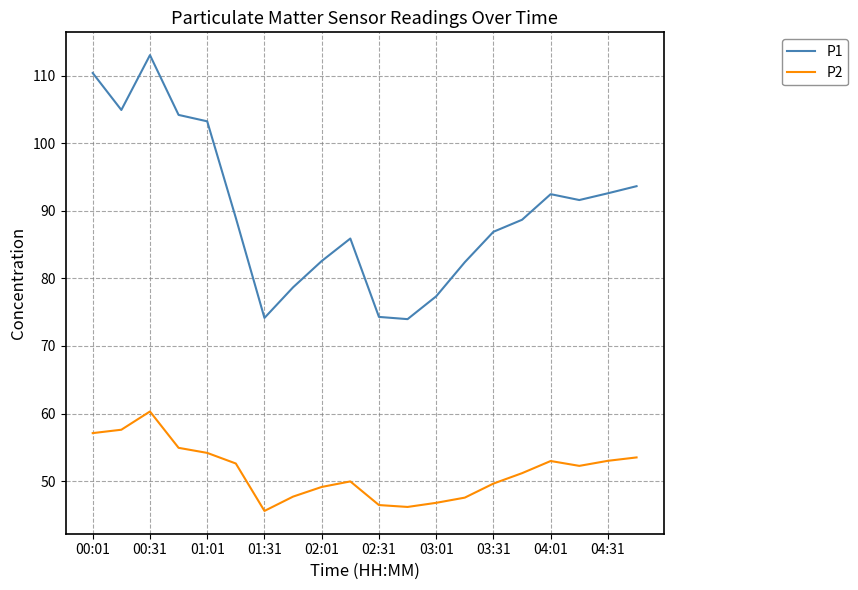

What is the difference between the maximum and second lowest values in the P1 series?

38.9